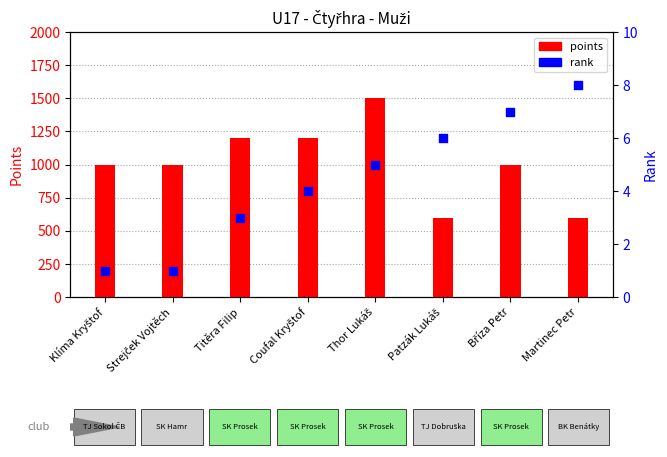

What is the total value across all series at Thor Lukáš?

1505